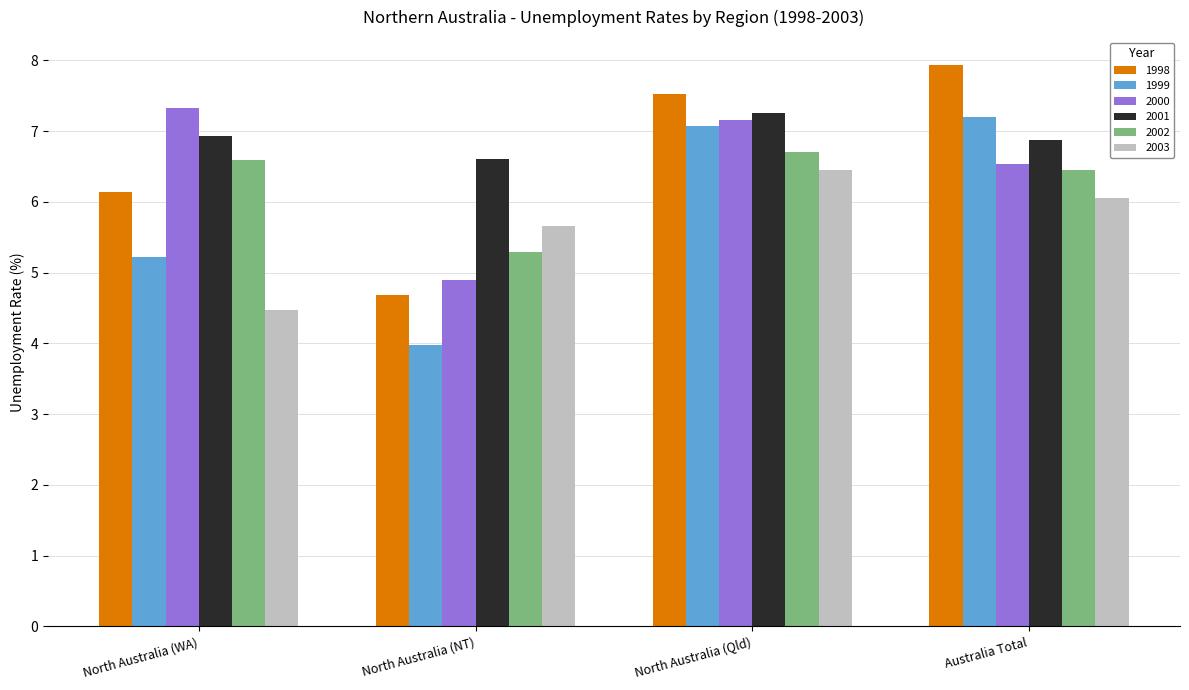

Reading left to right, transcribe all the data shown in this chart.

1998: North Australia (WA)=6.1	North Australia (NT)=4.7	North Australia (Qld)=7.5	Australia Total=7.9
1999: North Australia (WA)=5.2	North Australia (NT)=4.0	North Australia (Qld)=7.1	Australia Total=7.2
2000: North Australia (WA)=7.3	North Australia (NT)=4.9	North Australia (Qld)=7.2	Australia Total=6.5
2001: North Australia (WA)=6.9	North Australia (NT)=6.6	North Australia (Qld)=7.3	Australia Total=6.9
2002: North Australia (WA)=6.6	North Australia (NT)=5.3	North Australia (Qld)=6.7	Australia Total=6.5
2003: North Australia (WA)=4.5	North Australia (NT)=5.7	North Australia (Qld)=6.5	Australia Total=6.1